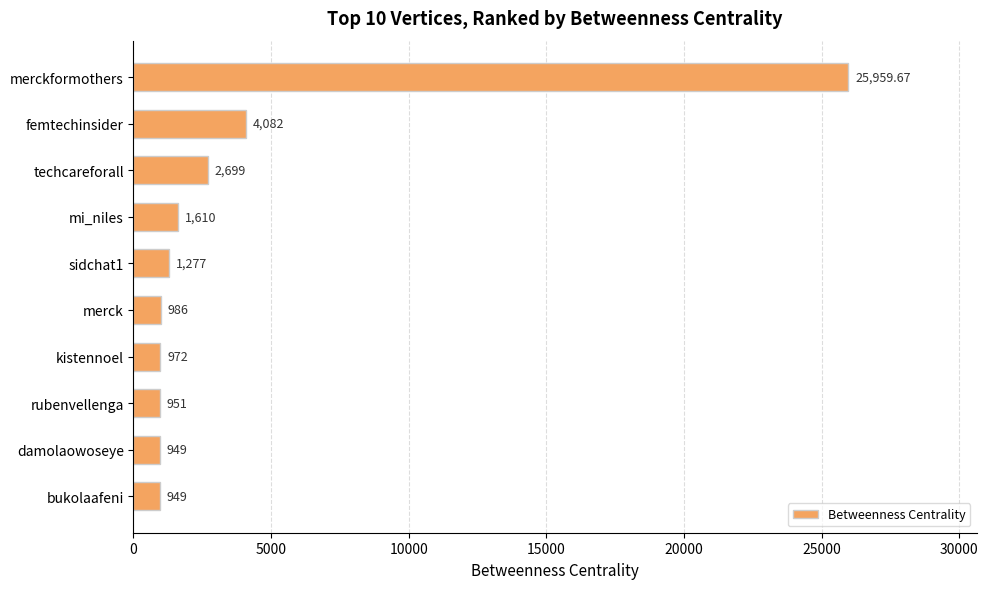

Where is the data nearest to the value 13454?

femtechinsider